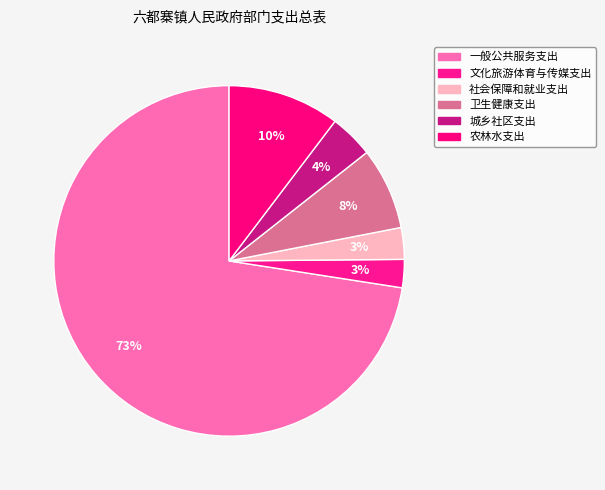

Does 社会保障和就业支出 account for over 50% of the chart?

No